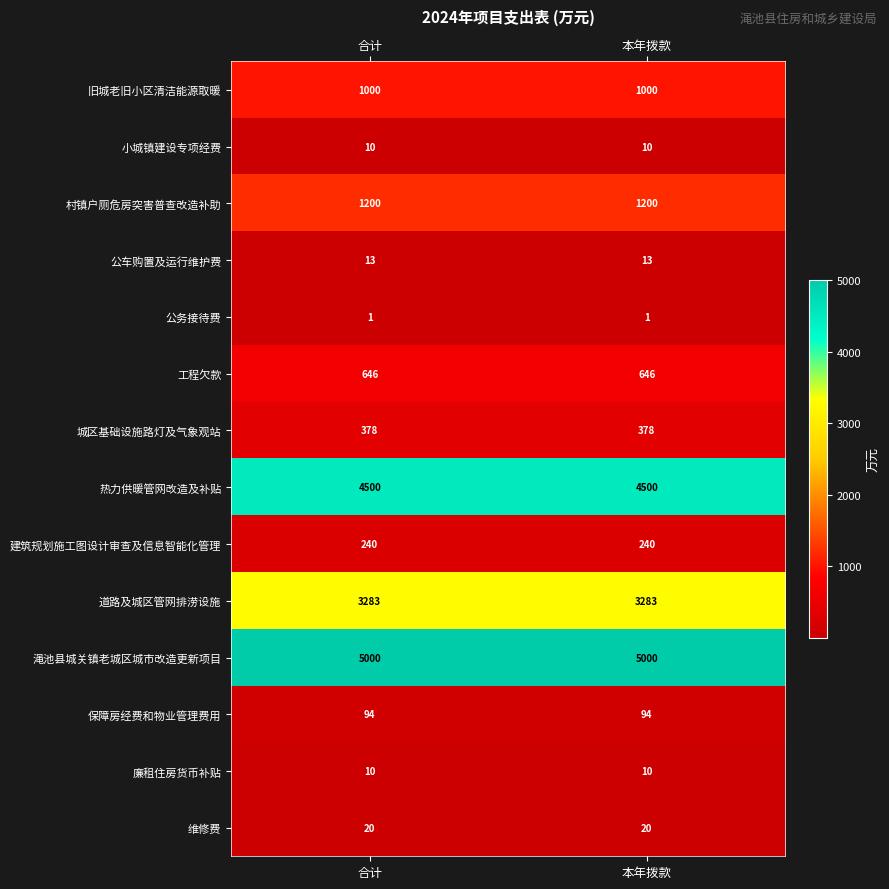

Reading left to right, list all the values displayed in this chart.

旧城老旧小区清洁能源取暖: 合计=1000	本年拨款=1000
小城镇建设专项经费: 合计=10	本年拨款=10
村镇户厕危房突害普查改造补助: 合计=1200	本年拨款=1200
公车购置及运行维护费: 合计=13	本年拨款=13
公务接待费: 合计=1	本年拨款=1
工程欠款: 合计=646	本年拨款=646
城区基础设施路灯及气象观站: 合计=378	本年拨款=378
热力供暖管网改造及补贴: 合计=4500	本年拨款=4500
建筑规划施工图设计审查及信息智能化管理: 合计=240	本年拨款=240
道路及城区管网排涝设施: 合计=3283	本年拨款=3283
渑池县城关镇老城区城市改造更新项目: 合计=5000	本年拨款=5000
保障房经费和物业管理费用: 合计=94	本年拨款=94
廉租住房货币补贴: 合计=10	本年拨款=10
维修费: 合计=20	本年拨款=20